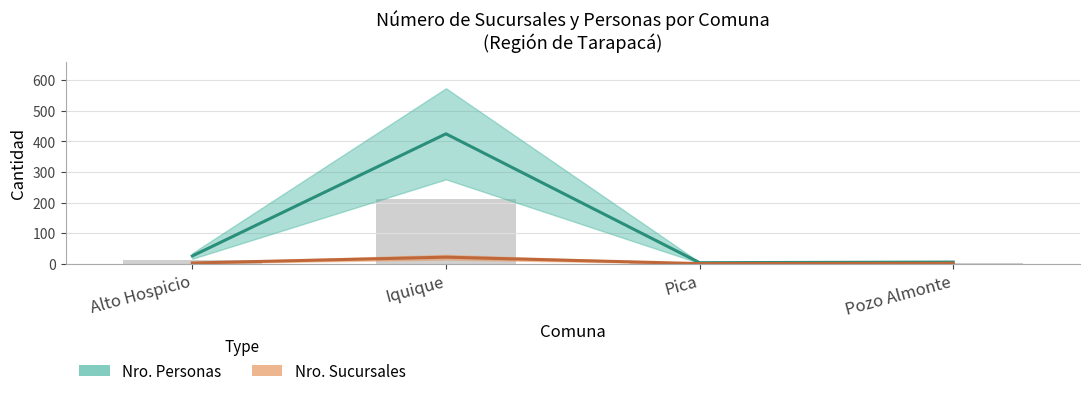

What is the lowest value of the Nro. Sucursales series?

1